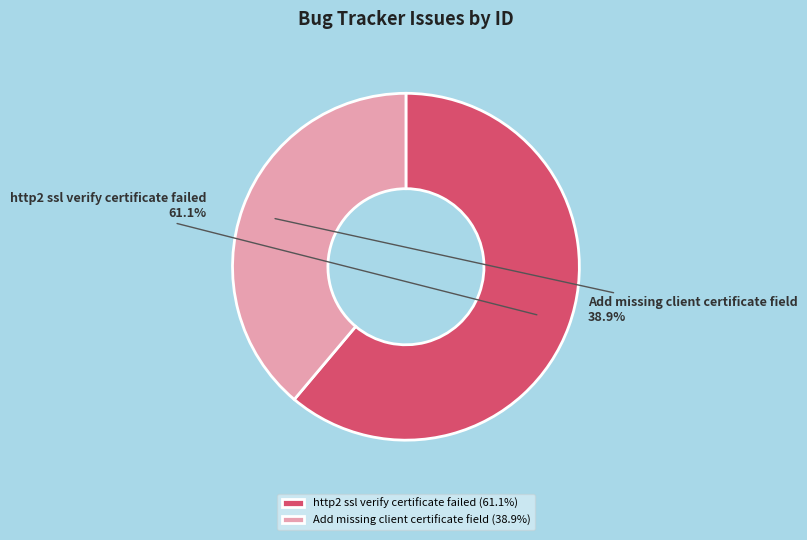

What percentage is the Add missing client certificate field slice, to the nearest percent?

39%